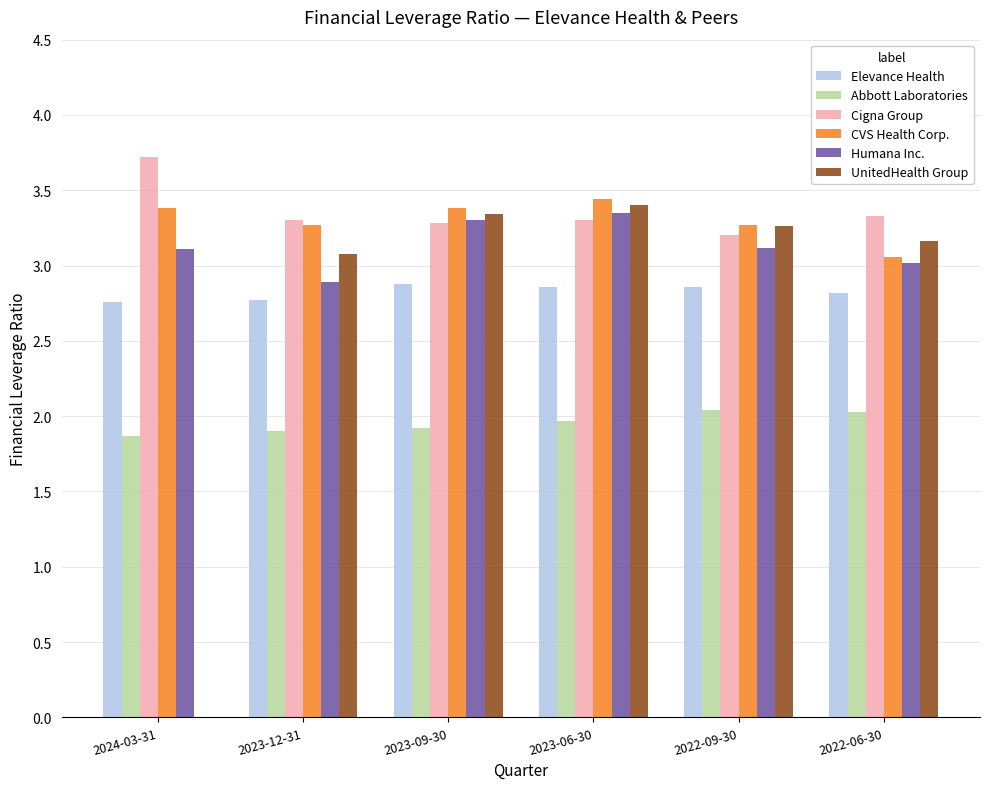

Between 2024-03-31 and 2023-12-31, which series saw the biggest shift?

UnitedHealth Group